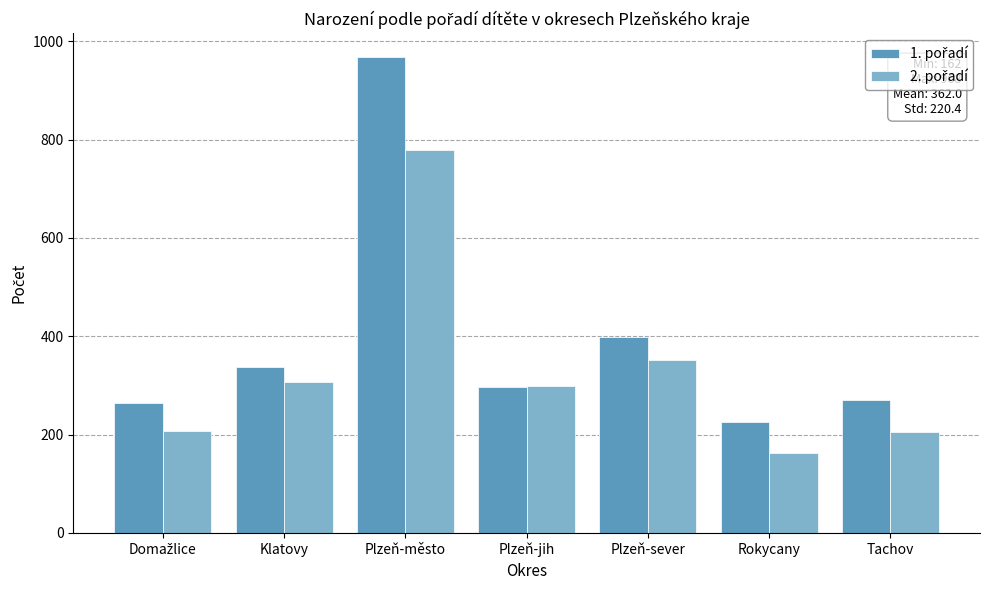

How many bars are there in each group?

2